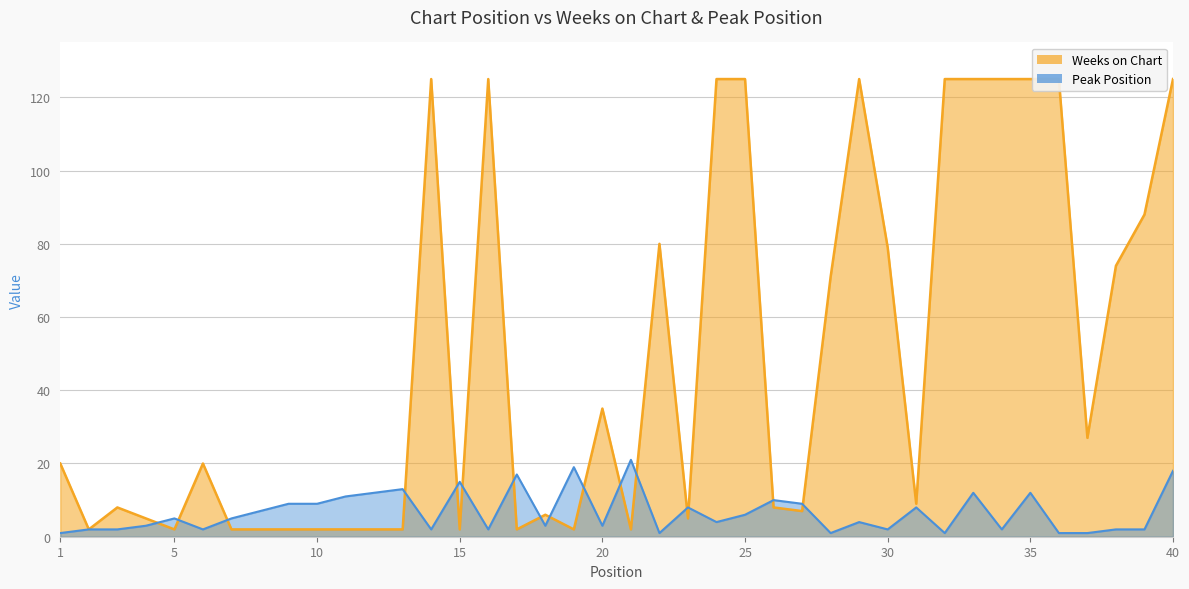

What are all the series names shown in the legend?

Weeks on Chart, Peak Position